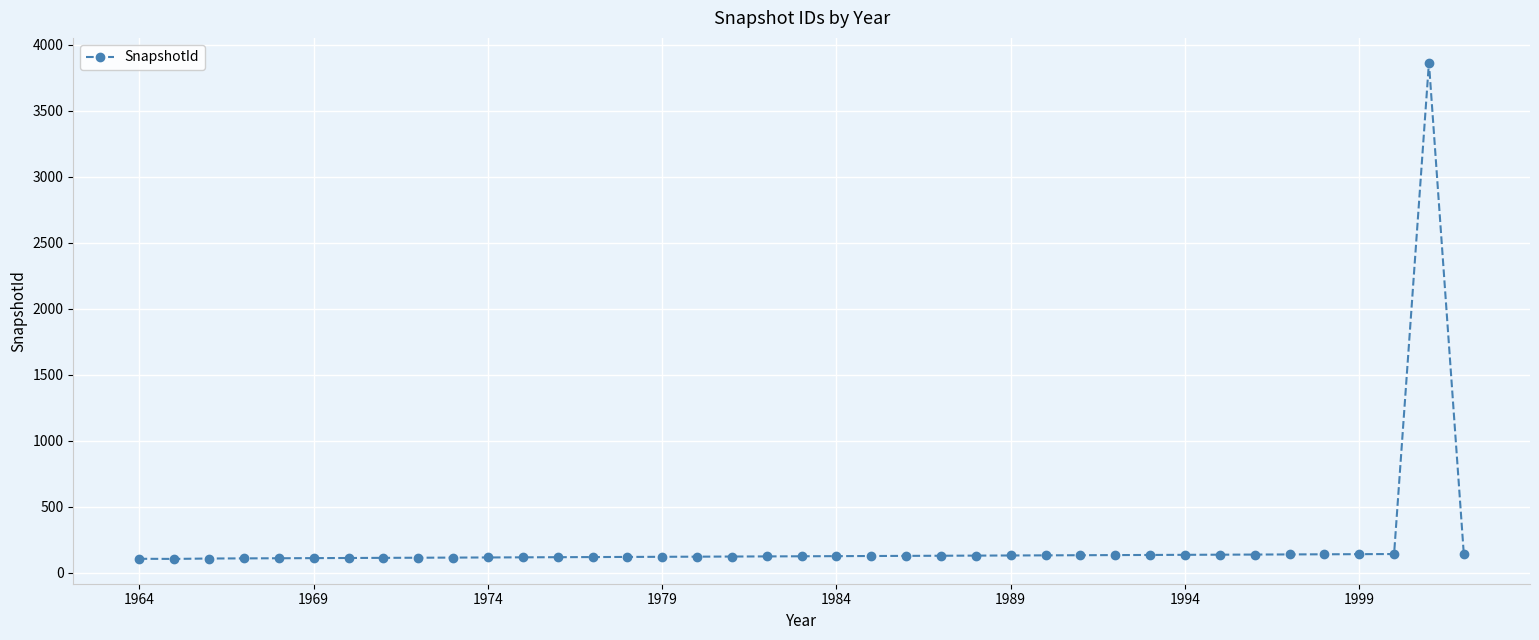

What is the sum of all values?

8517